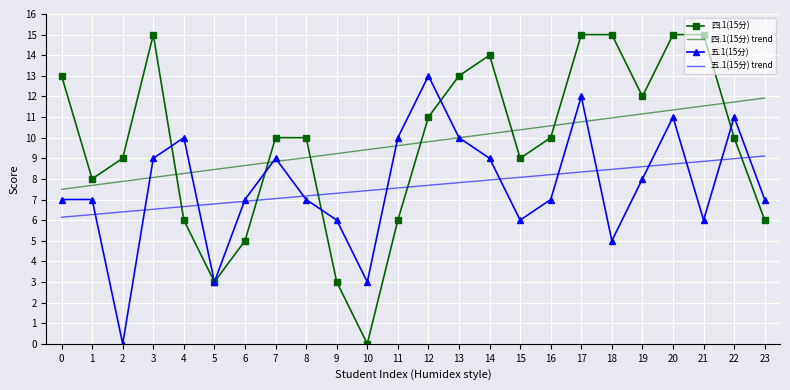

The 四.1(15分) trend series shows 18.4 at 20. True or false?

False